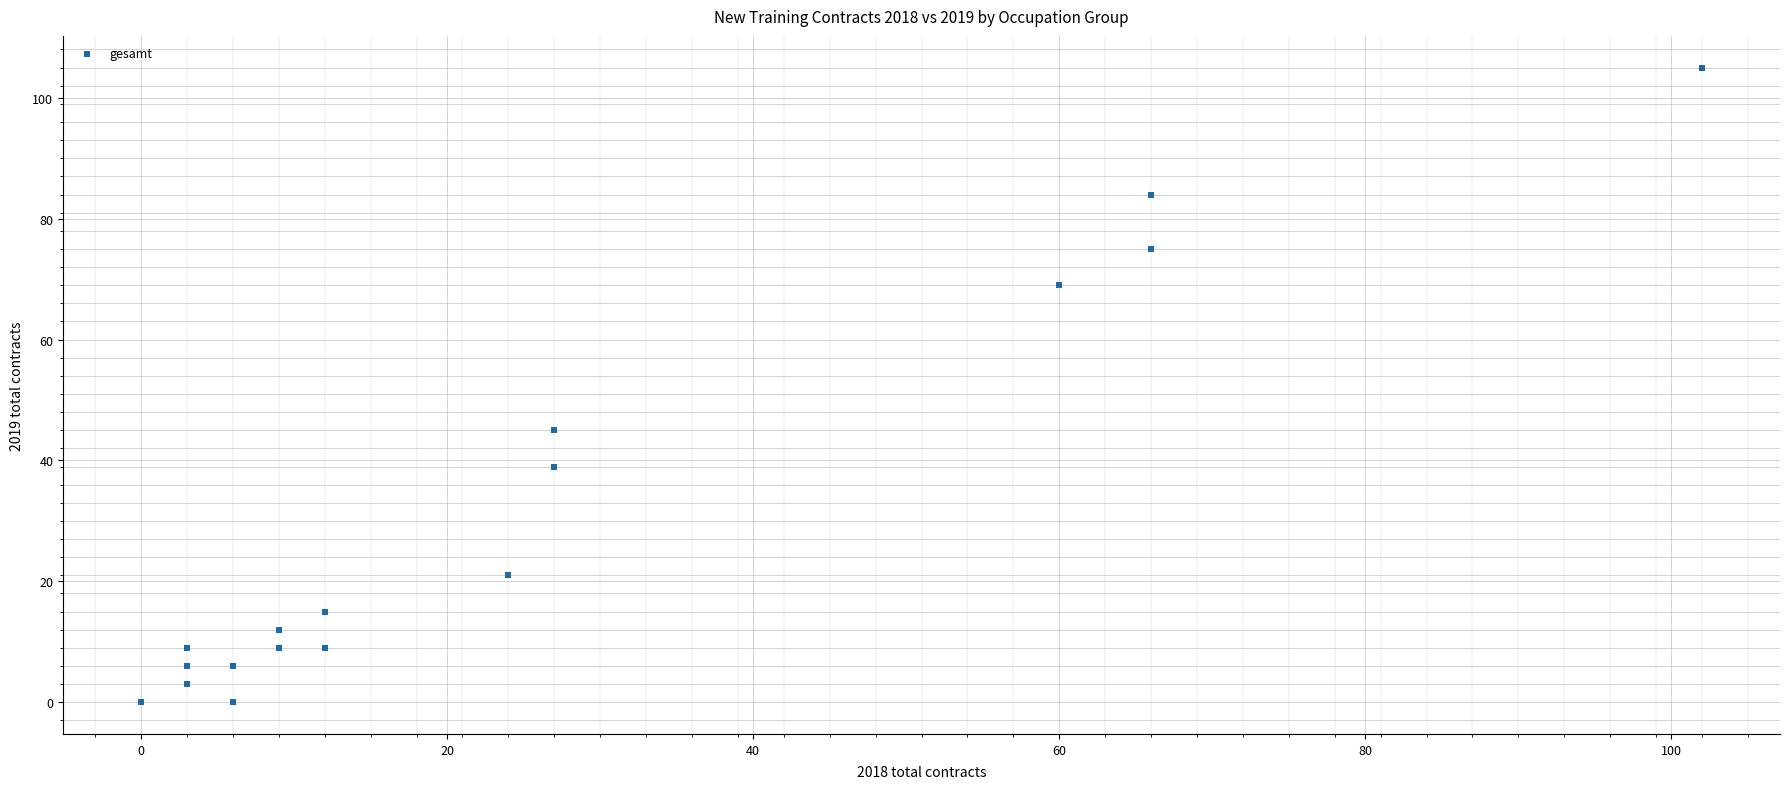

What Y value in the scatter plot is closest to 52?

45